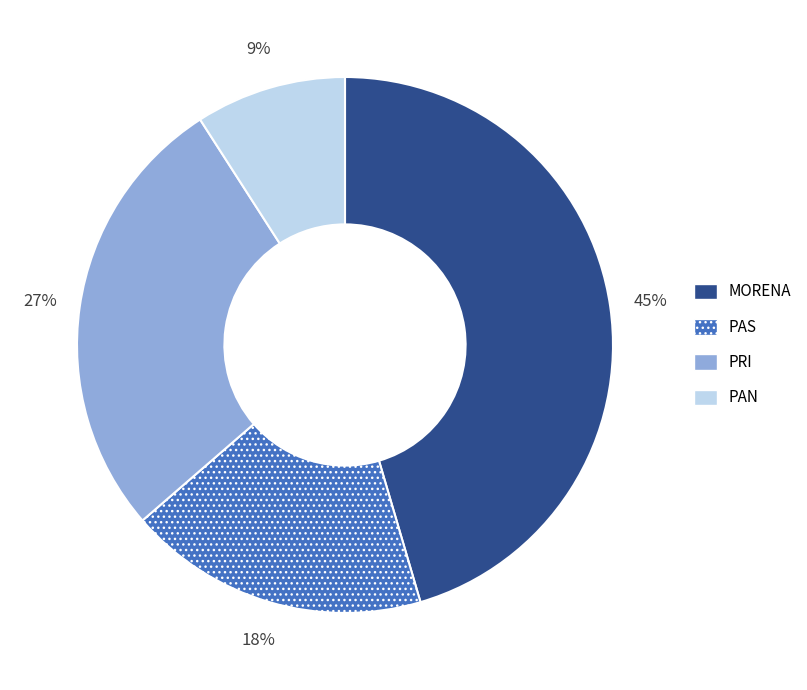

Is there a majority slice in this chart?

No